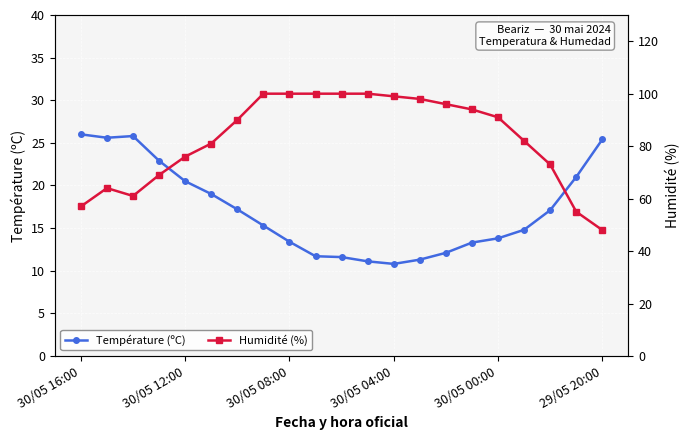

What is the difference between the maximum and minimum values in the Humidité (%) series?

52.0